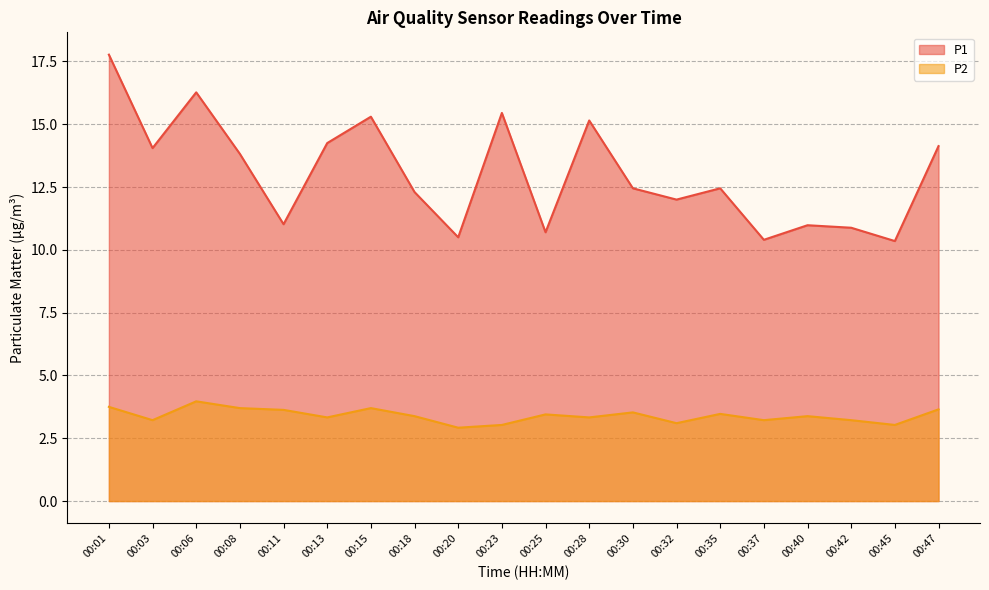

Rank the series by their average value, from lowest to highest.

P2, P1